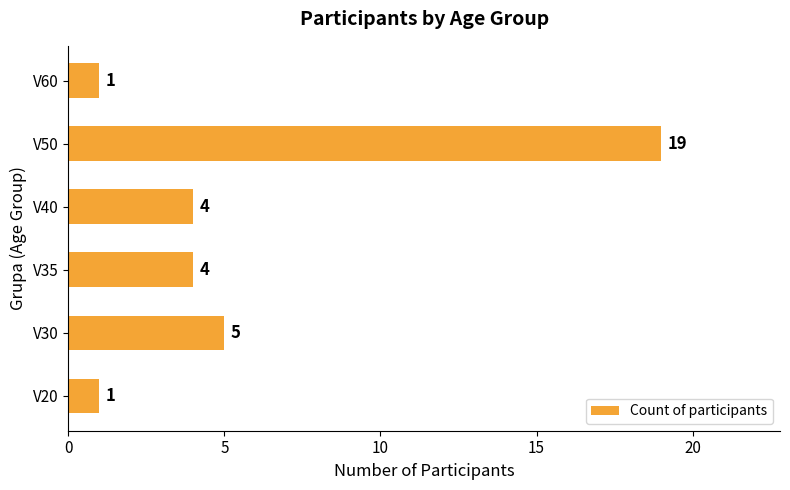

What is the greatest value displayed?

19